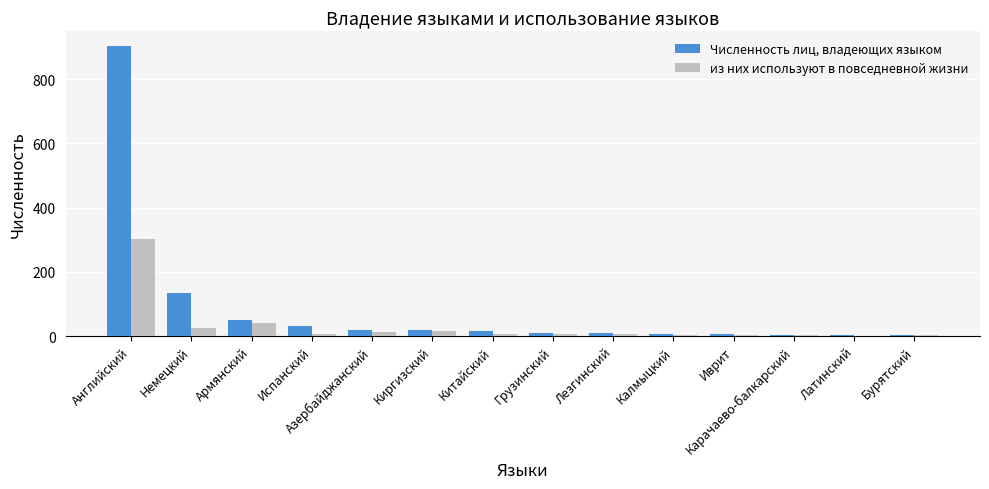

What is the greatest value displayed?

904